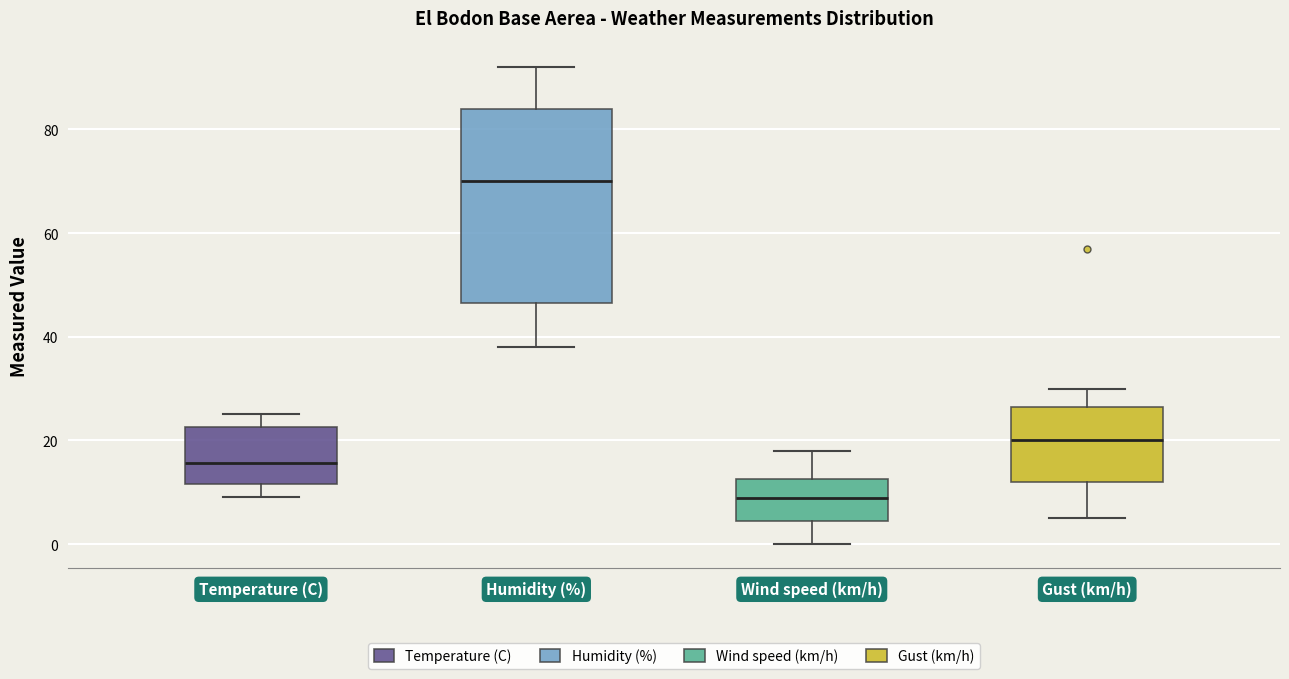

Which box's median line is the highest?

Humidity (%)